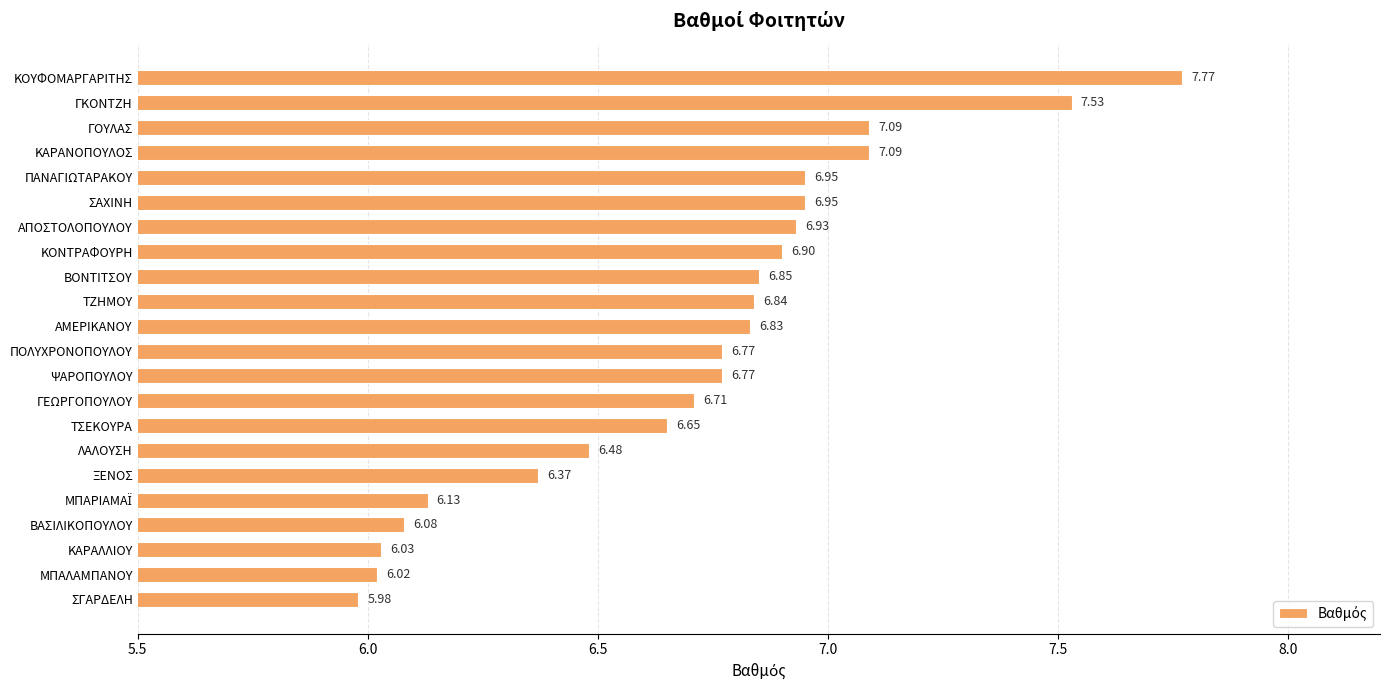

What is the difference between the maximum and minimum values?

1.8